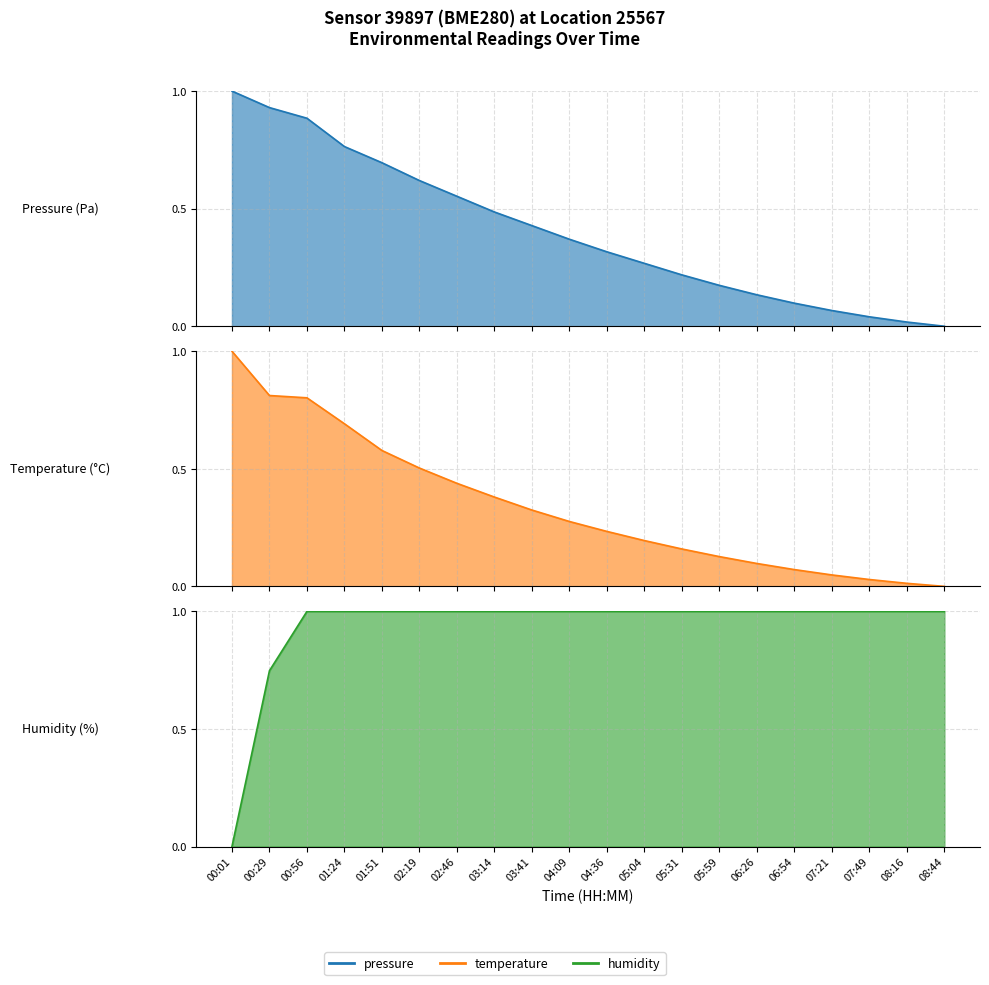

Is the value of humidity at 02:19 greater than the value of pressure at 00:56?

Yes